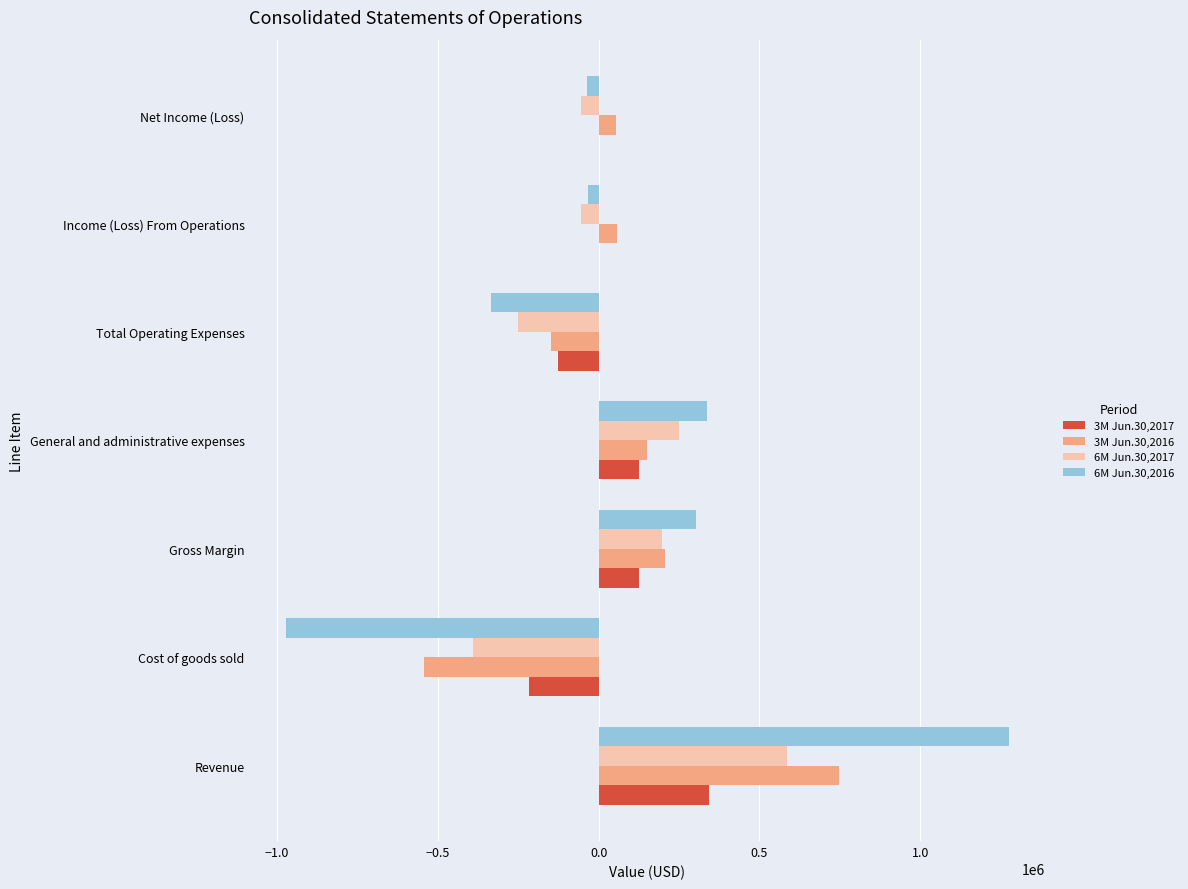

Which series changed the most between Gross Margin and Total Operating Expenses?

6M Jun.30,2016